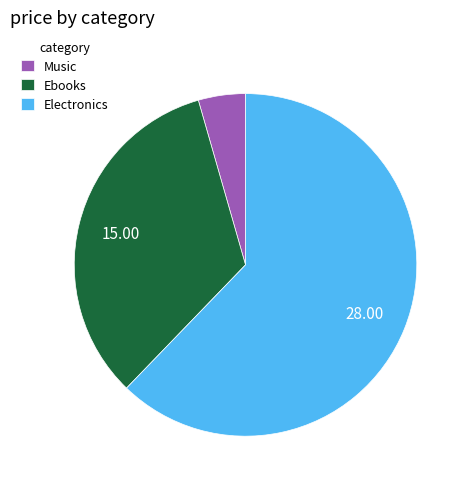

Which has a higher value, Music or Ebooks?

Ebooks